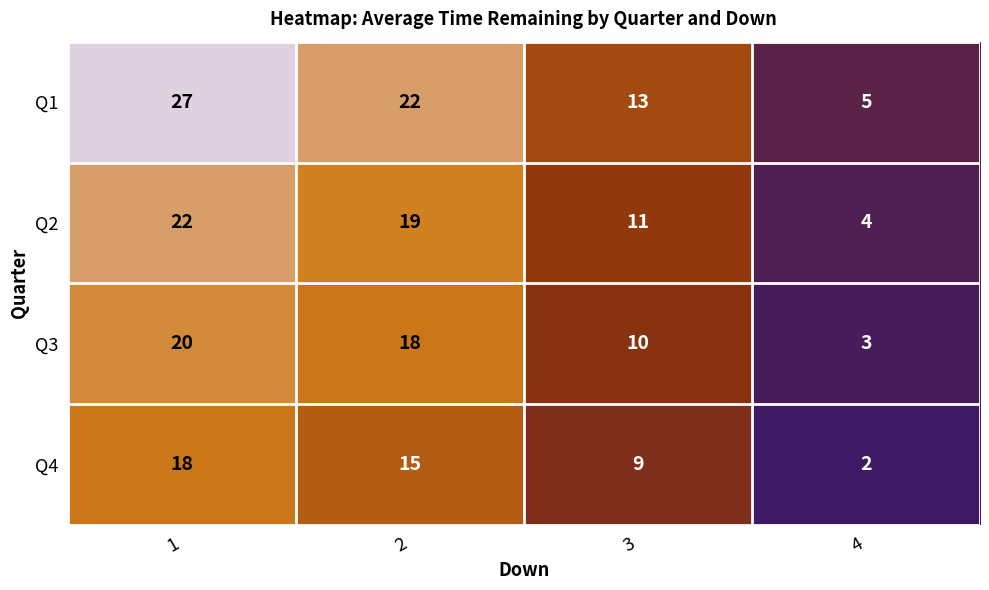

Reading right to left, what are all the values shown in this chart?

Q1: 4=5	3=13	2=22	1=27
Q2: 4=4	3=11	2=19	1=22
Q3: 4=3	3=10	2=18	1=20
Q4: 4=2	3=9	2=15	1=18